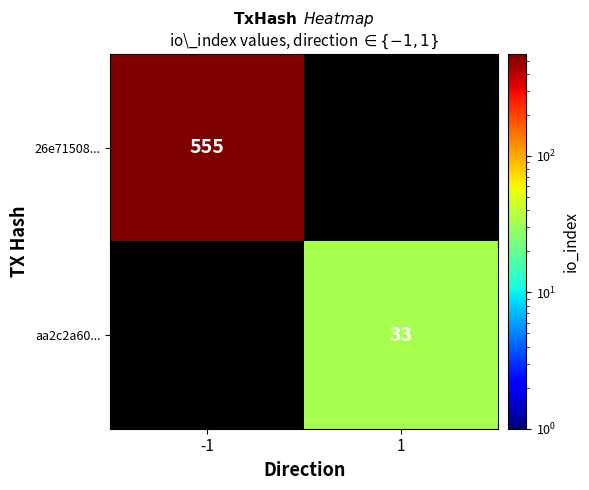

True or false: aa2c2a60... has a value of 7.2 at 1.

False